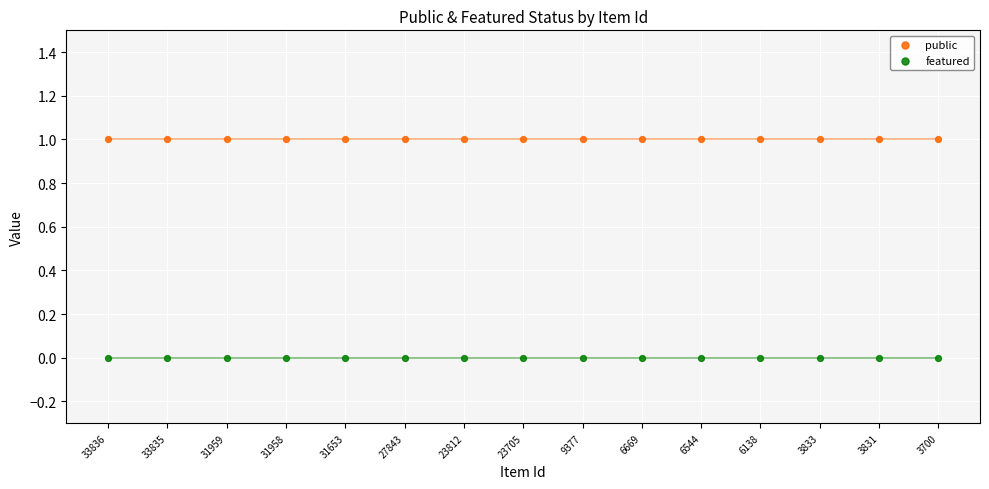

Which series contains the highest Y value?

public